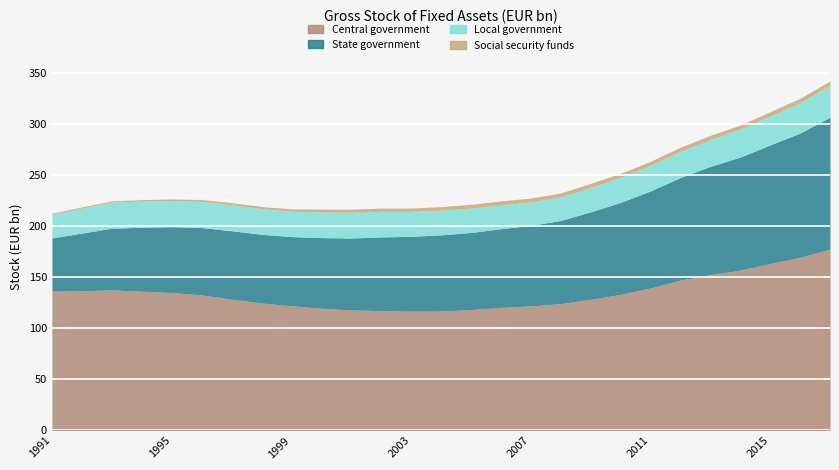

Where is the first local maximum for Social security funds?

2005